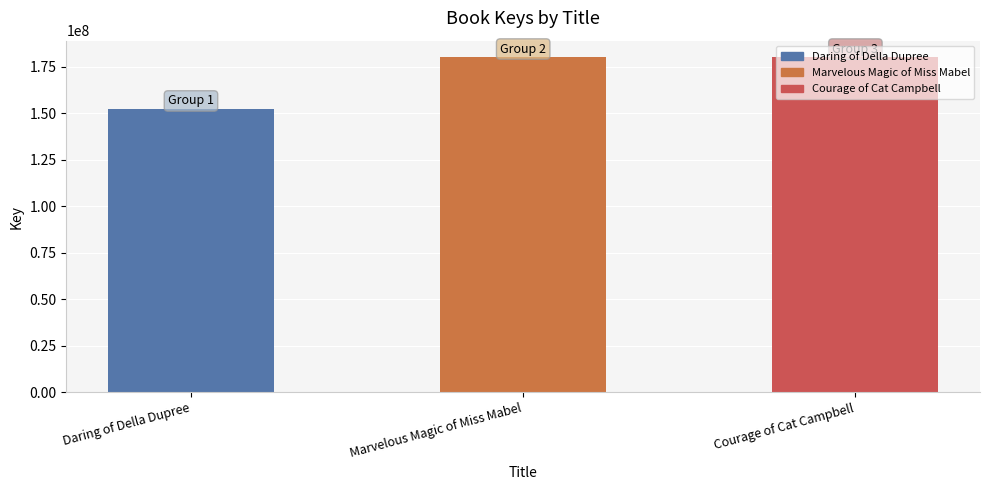

True or false: the data shows 152188945 at Daring of Della Dupree.

True